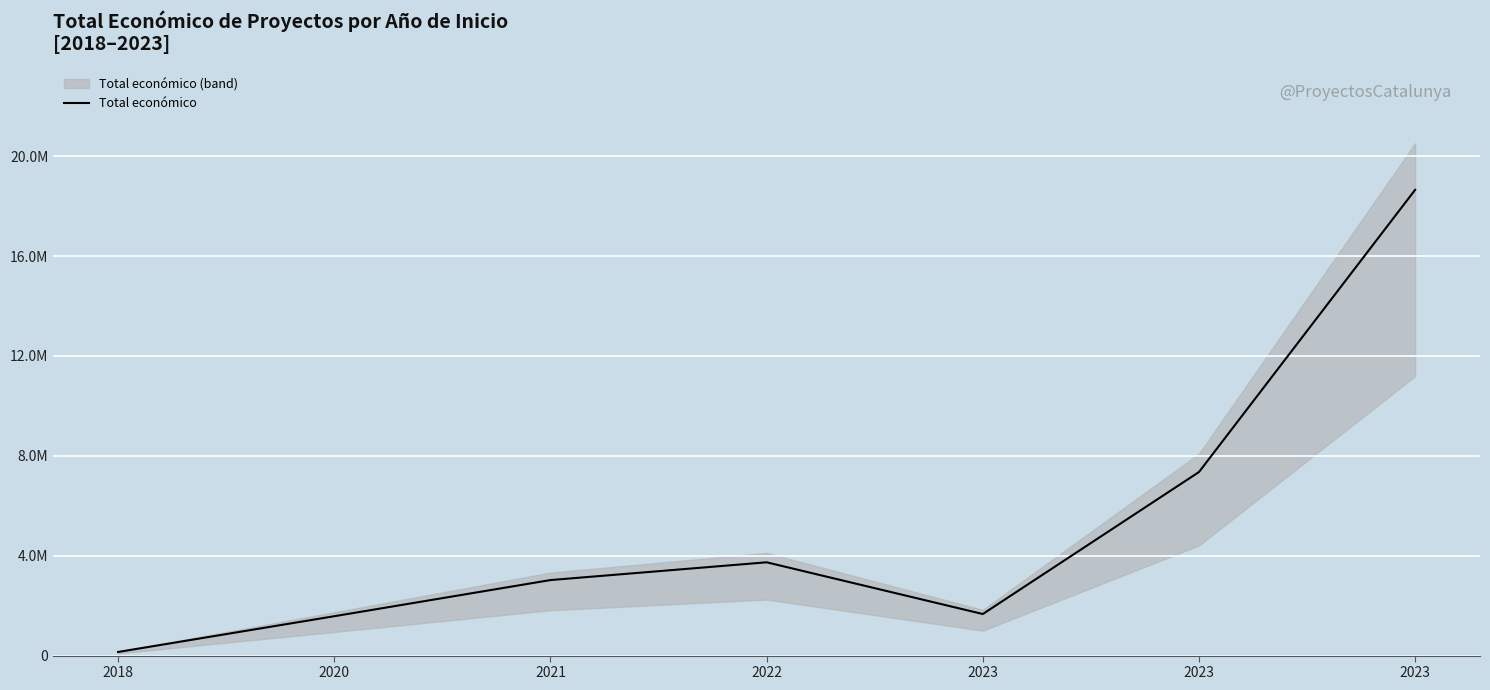

At which category does the chart reach its minimum across all series?

2018